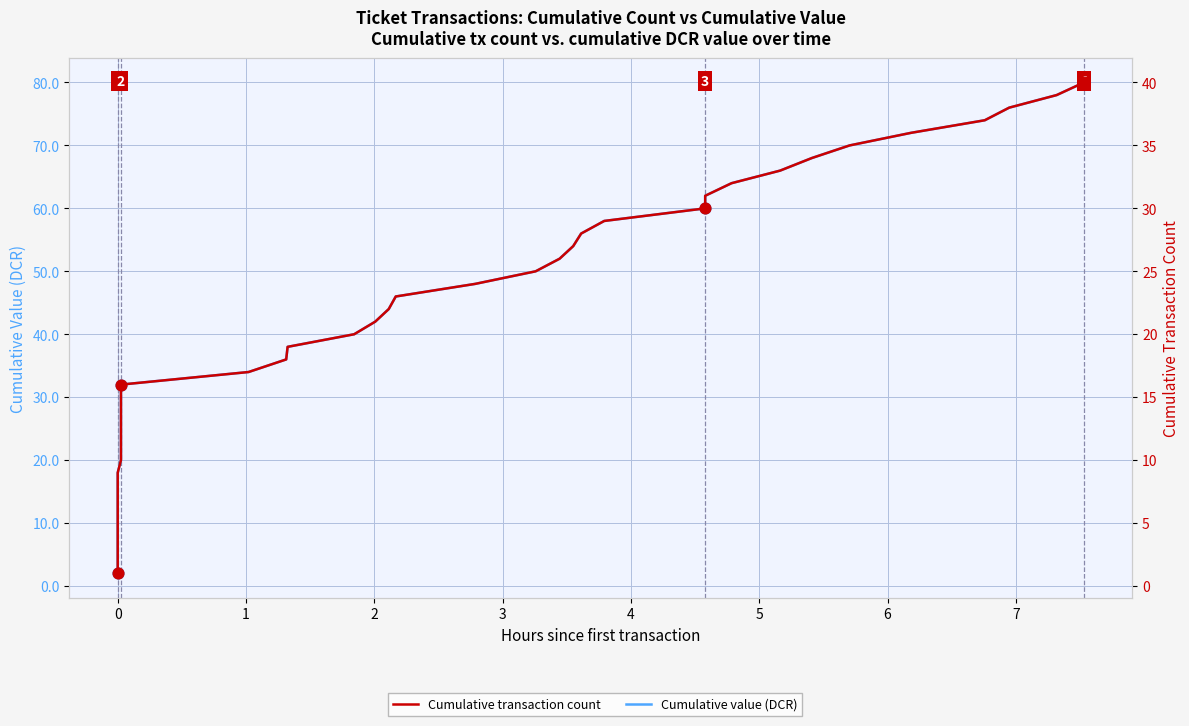

Which series contains the lowest Y value?

Cumulative transaction count